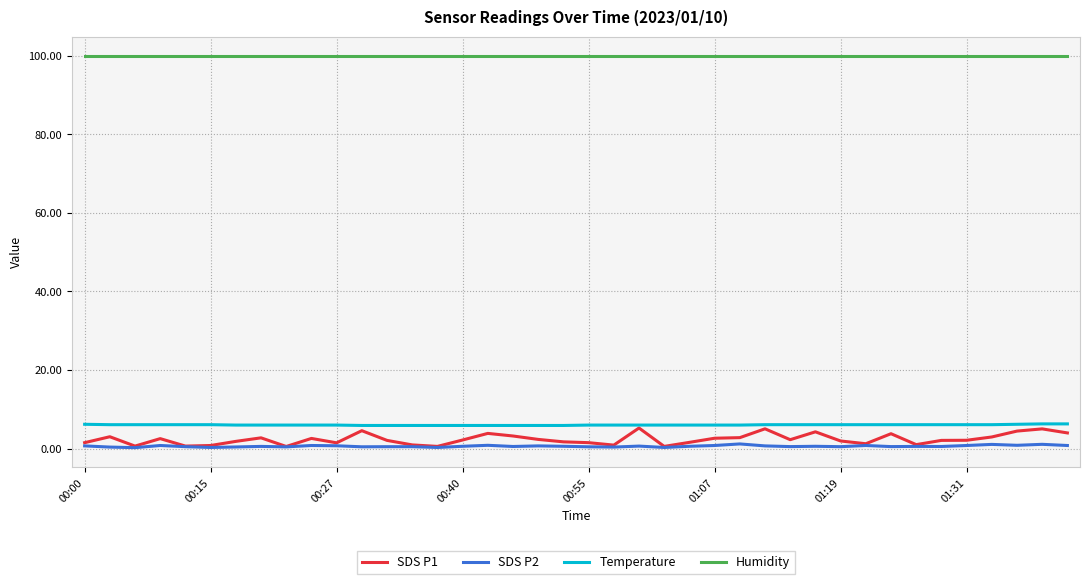

What is the minimum value for Temperature?

5.9